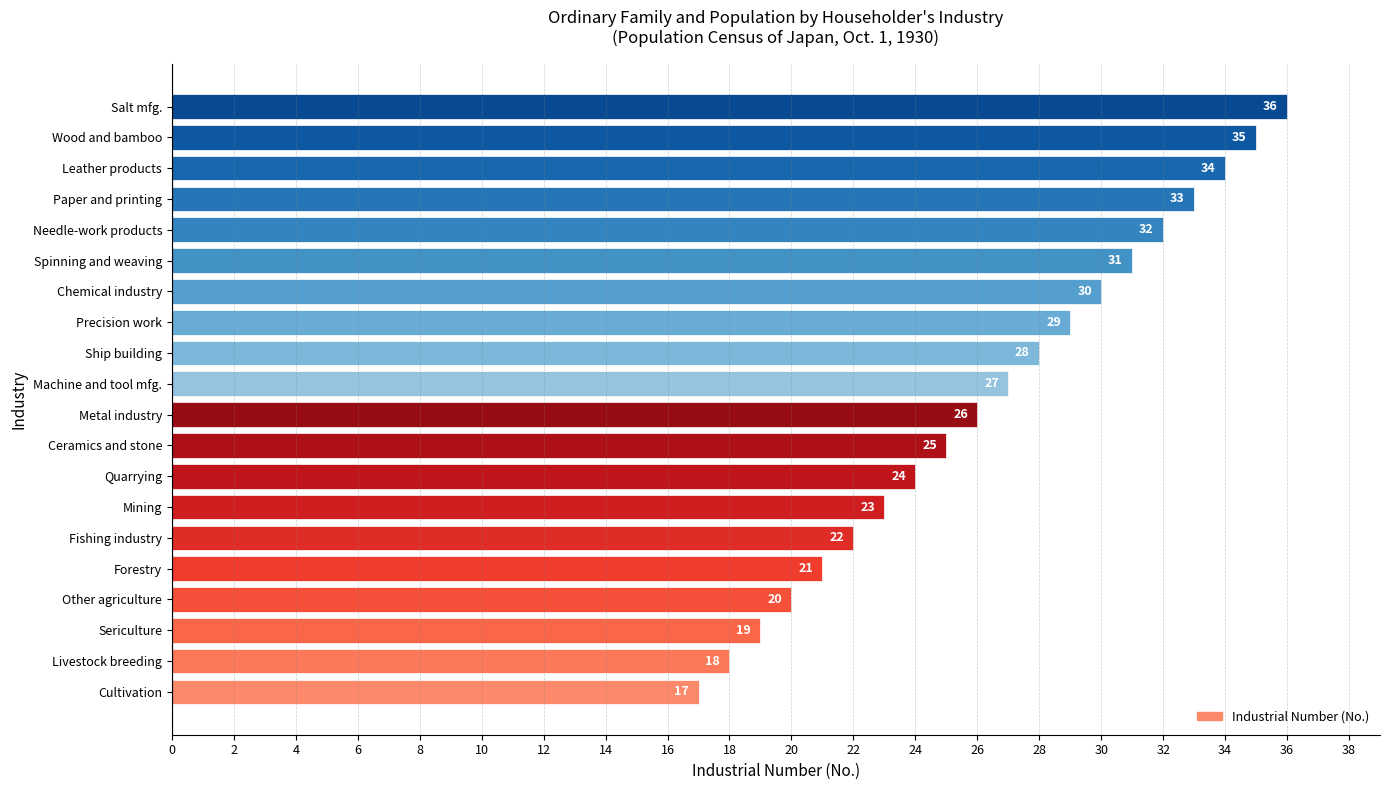

The value at Sericulture is 25. True or false?

False